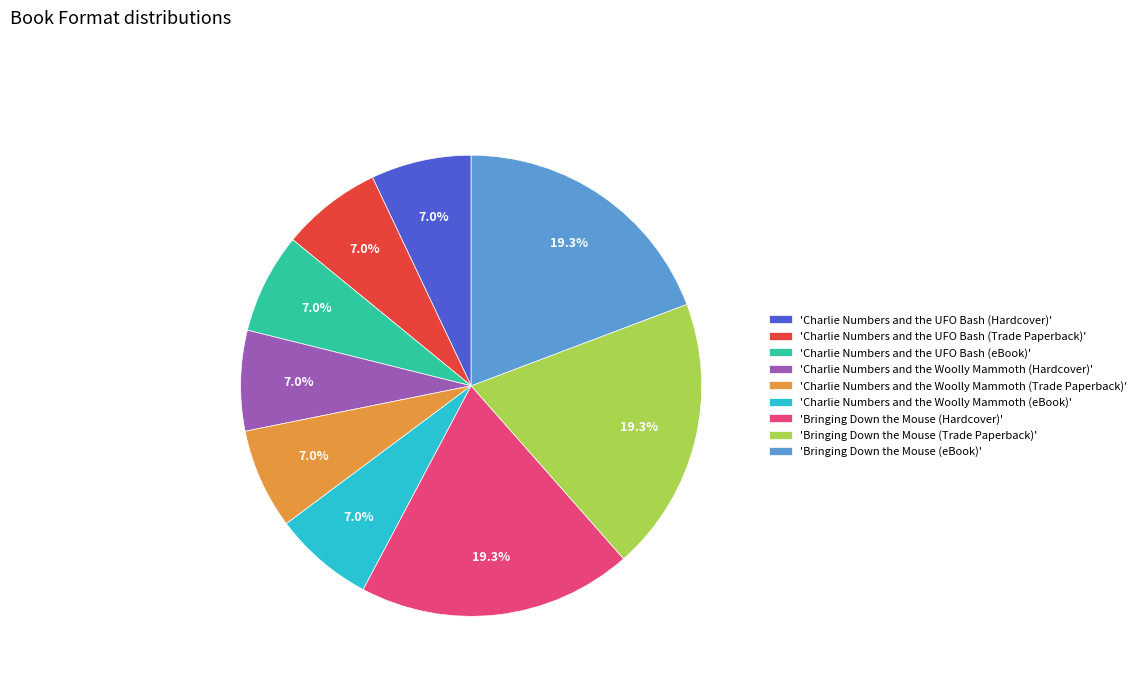

How many segments does this pie chart have?

9